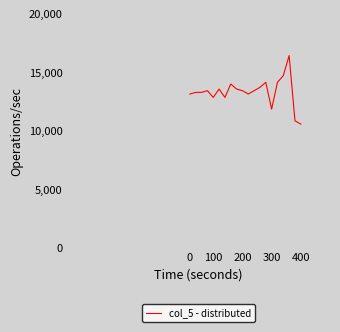

What is the difference between the maximum and minimum values?

5860